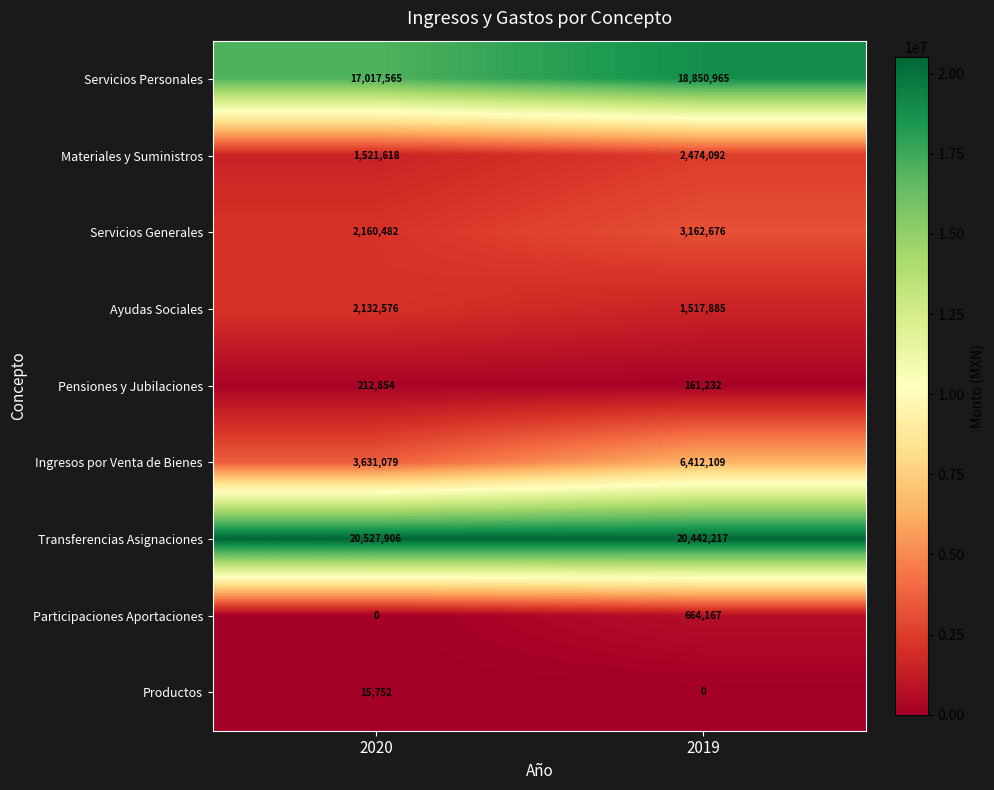

What is the highest value of the Servicios Personales series?

18850965